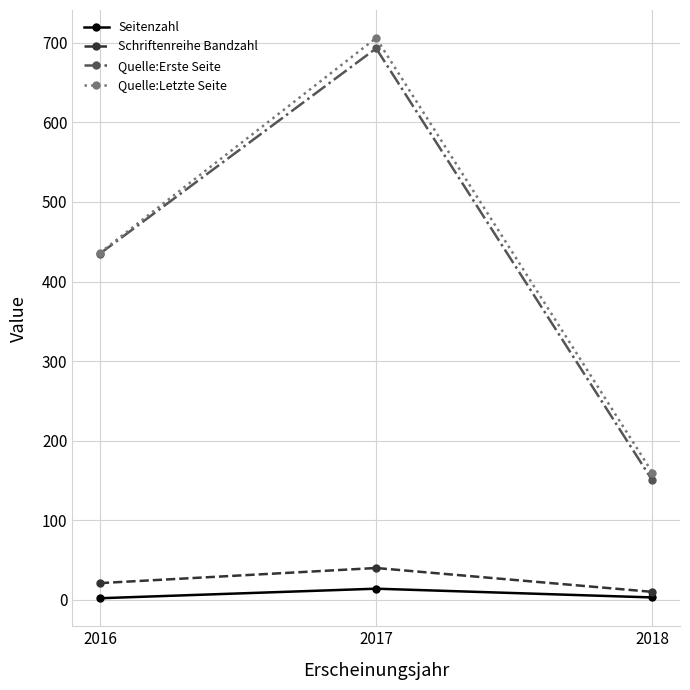

What is the value of the Quelle:Erste Seite point at the 3rd from the left?

150